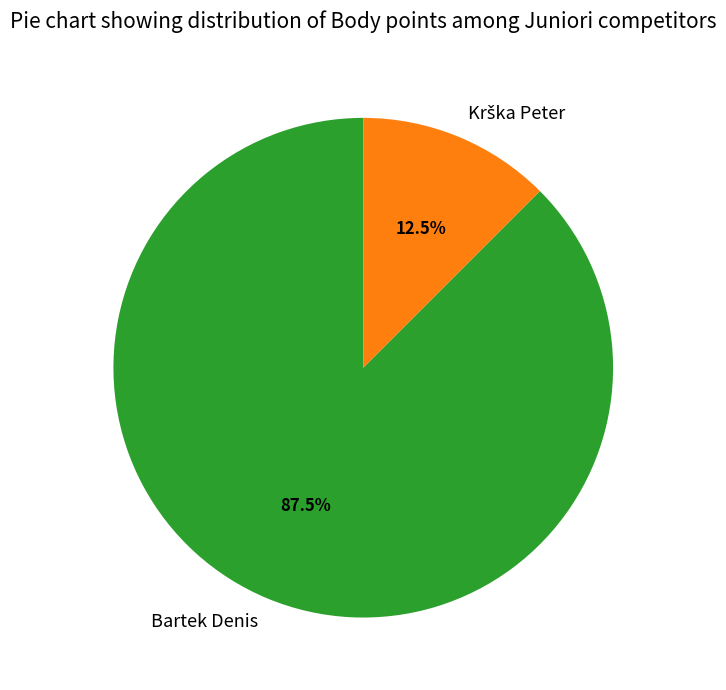

Which slice is the largest?

Bartek Denis